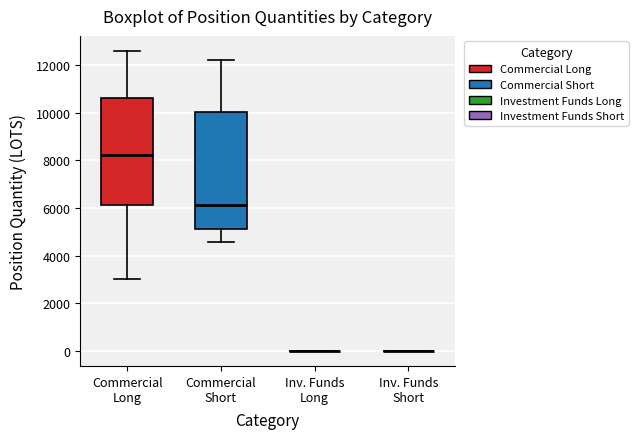

Which box is the tallest, from its lower edge to its upper edge?

Commercial Short